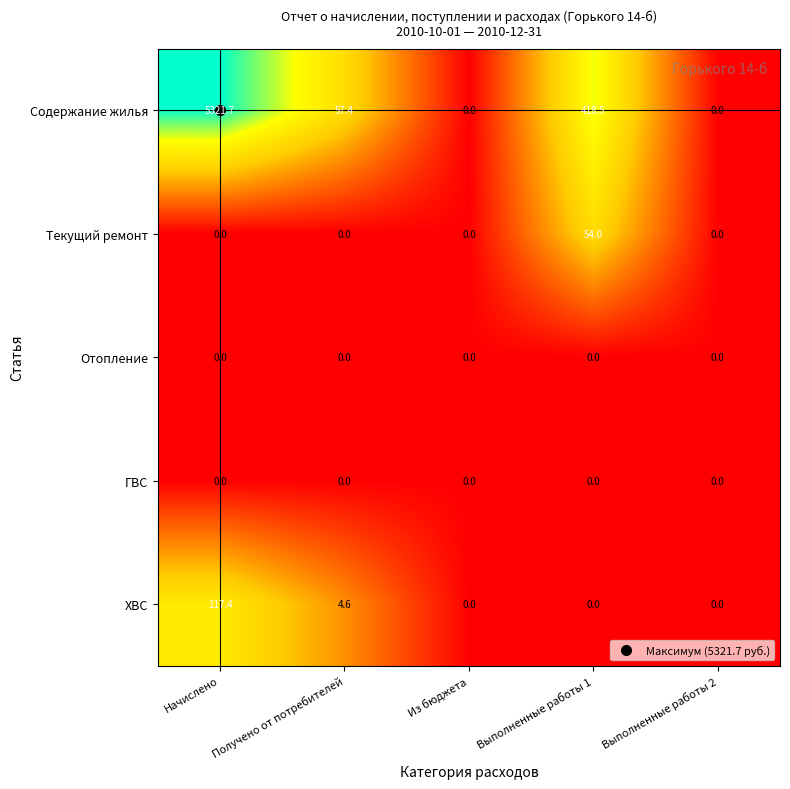

The value of Текущий ремонт at Выполненные работы 1 is 54.0. True or false?

True